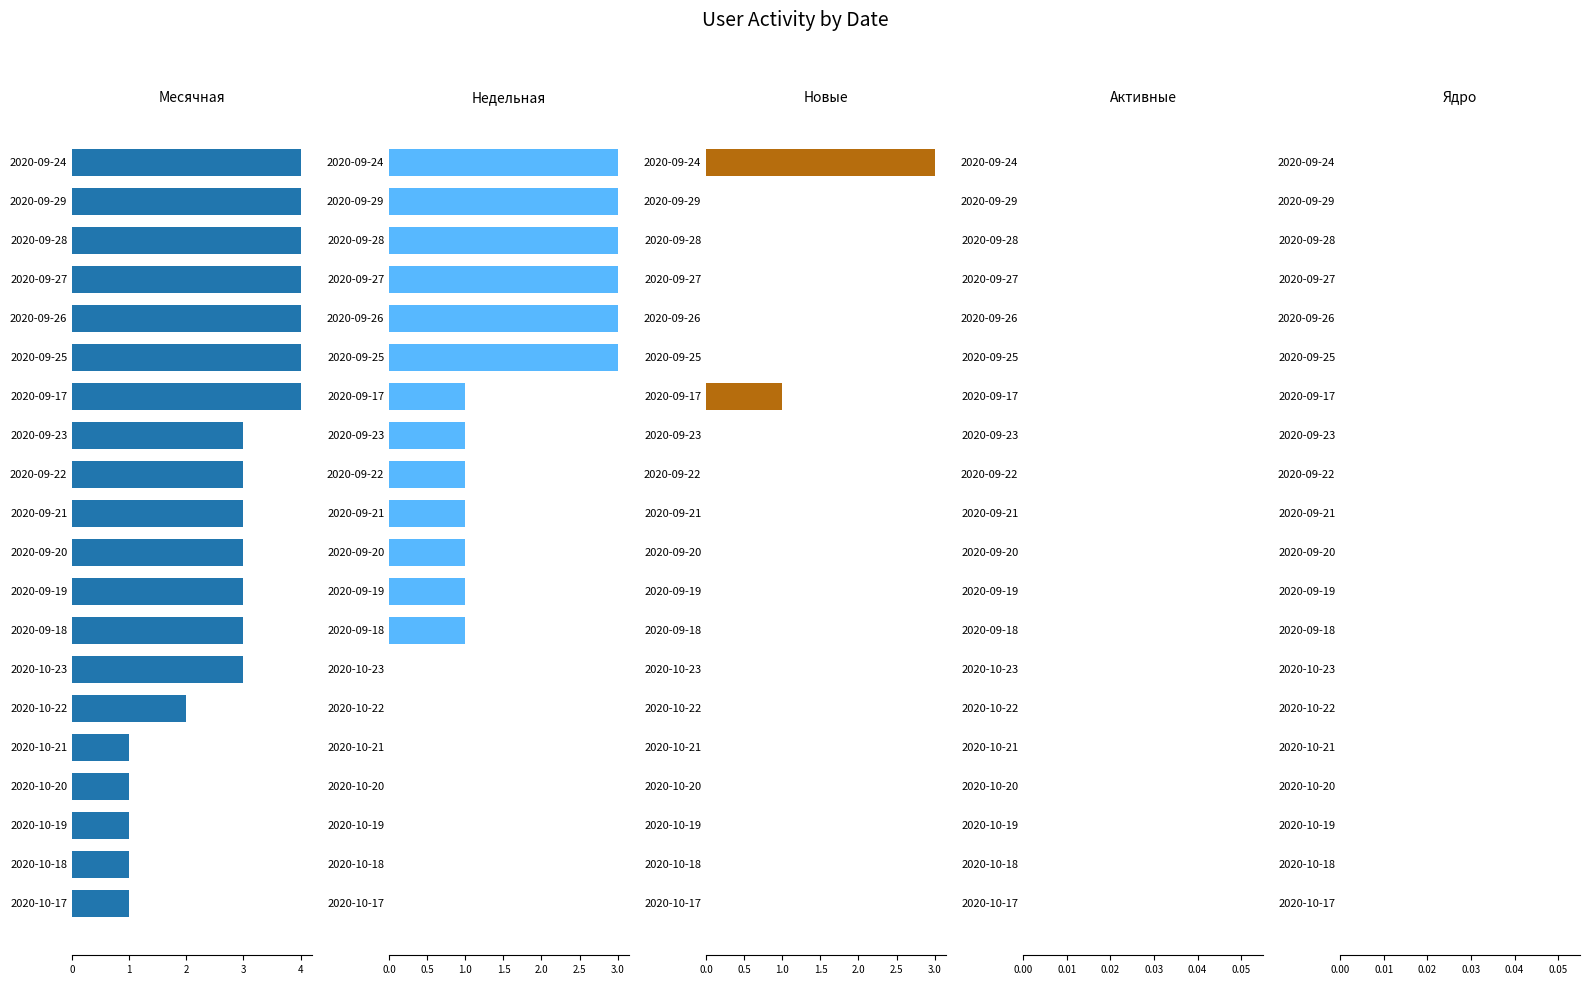

How many groups of bars are there?

20